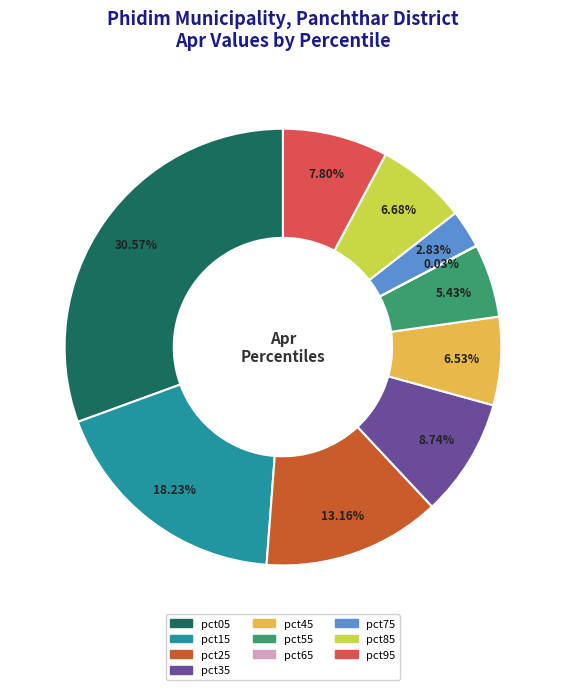

Does pct25 account for over 50% of the chart?

No